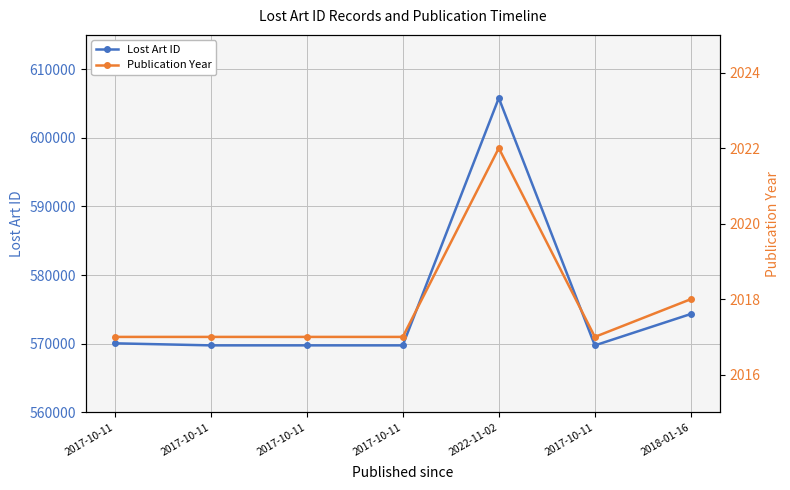

What is the difference between the Lost Art ID values at 2017-10-11 and 2017-10-11?

1